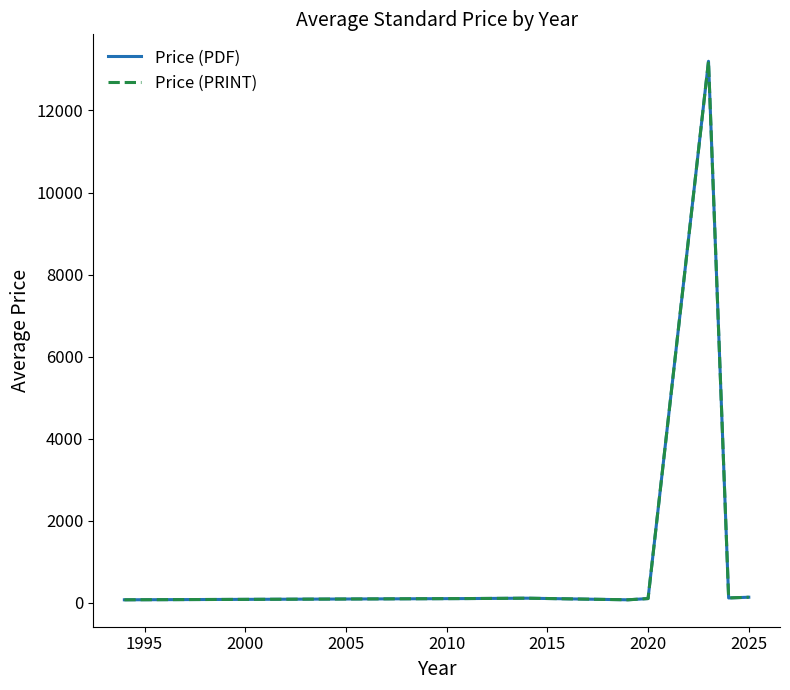

At which category does Price (PDF) reach its first local peak?

2000